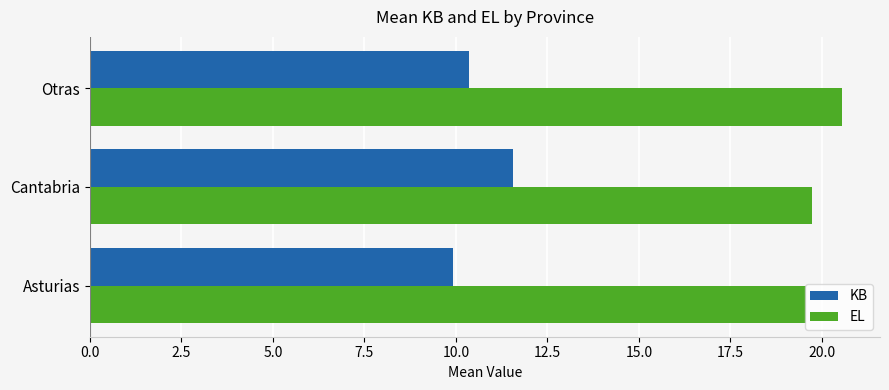

At which category is the sum across all series the highest?

Cantabria